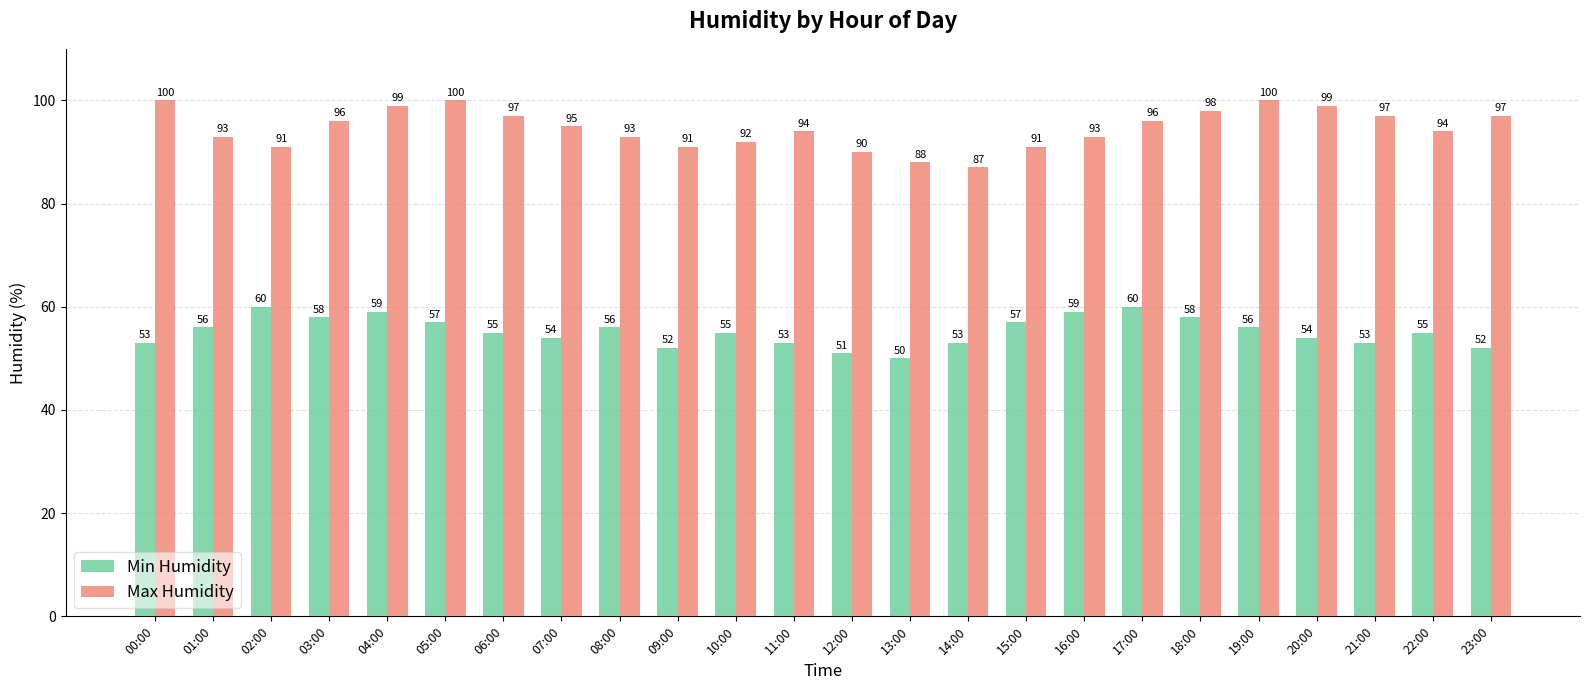

What is the minimum value for Max Humidity?

87